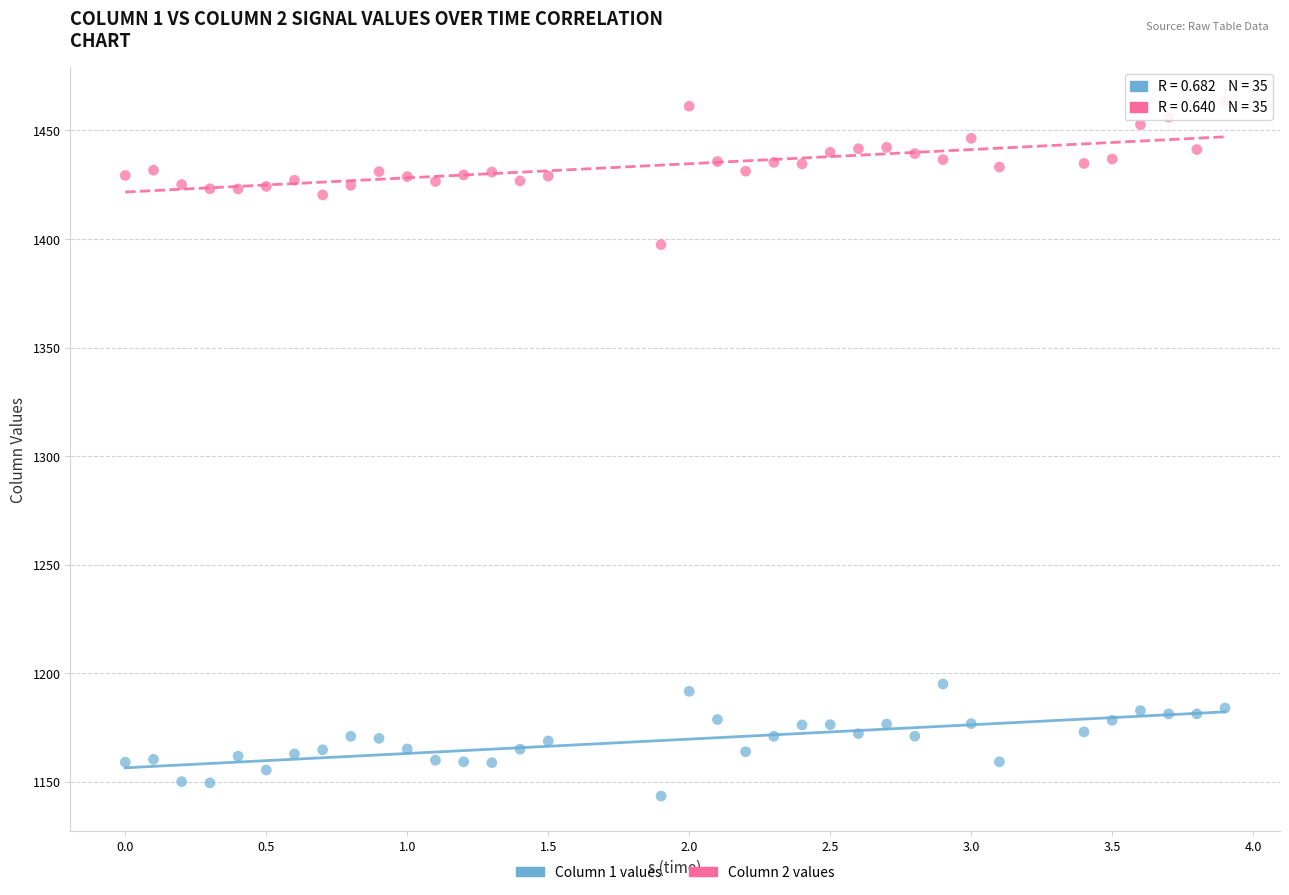

Across all series, what Y value is closest to 1303?

1397.4